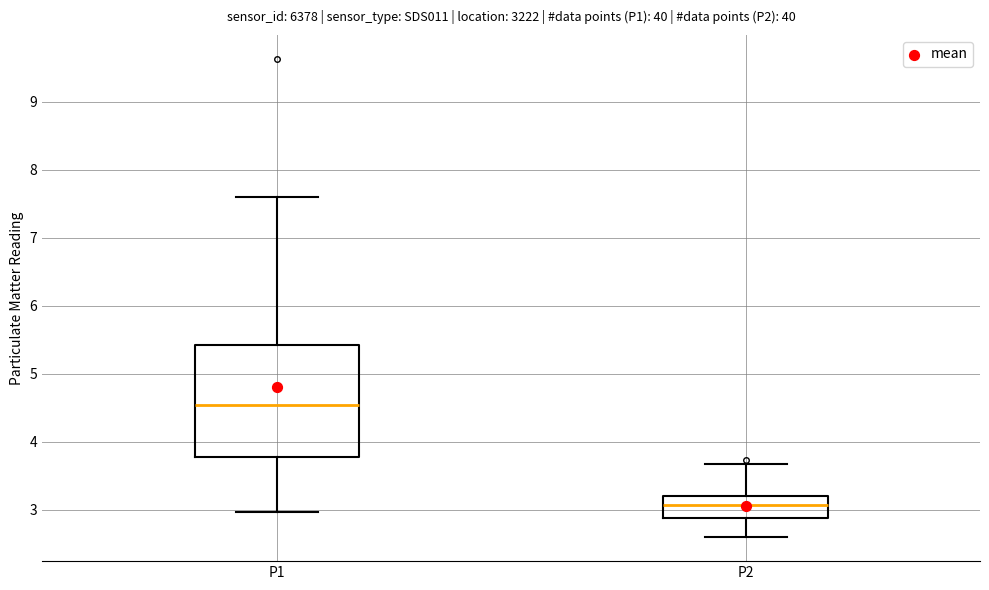

Reading left to right, transcribe this box plot: for each box, give where its median line is, the range the box spans, and where its two whiskers end, as read against the y-axis. The values are not printed on the chart, so give them approximately, as read against the axis.

P1: median 4.6, box 3.8 to 5.4, whiskers 3.0 to 7.6
P2: median 3.1, box 2.9 to 3.2, whiskers 2.6 to 3.7